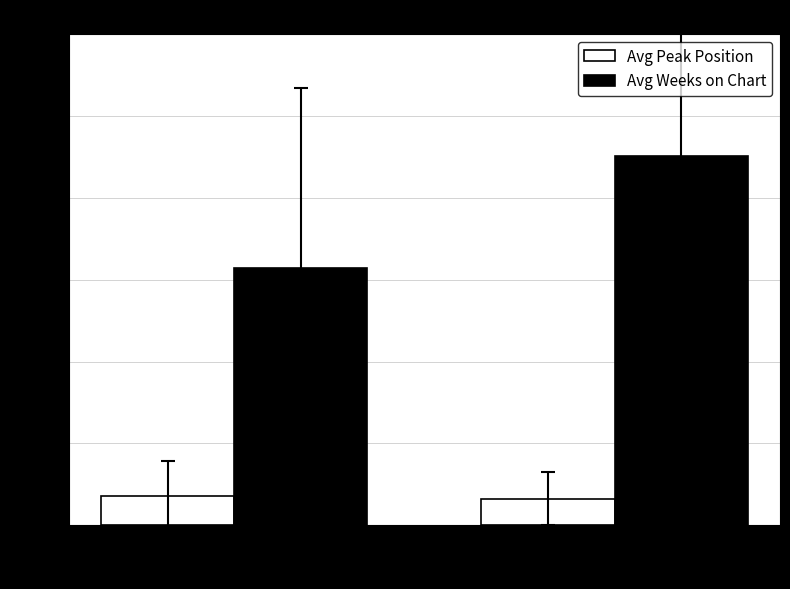

At which category is the sum across all series the highest?

down